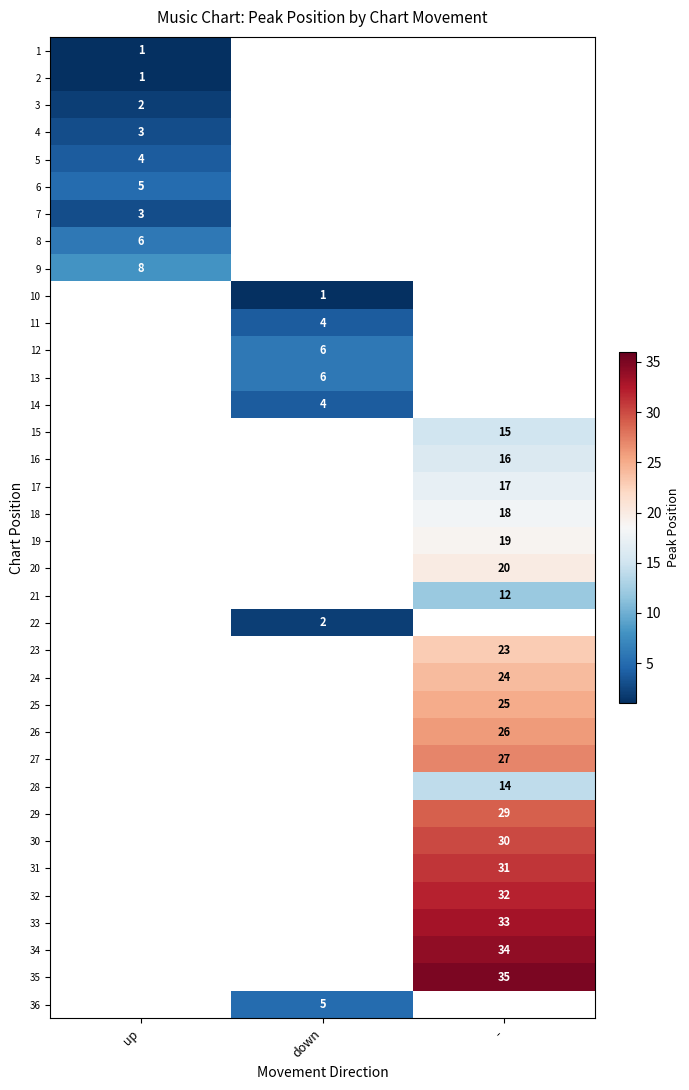

The 1 series shows 1 at up. True or false?

True